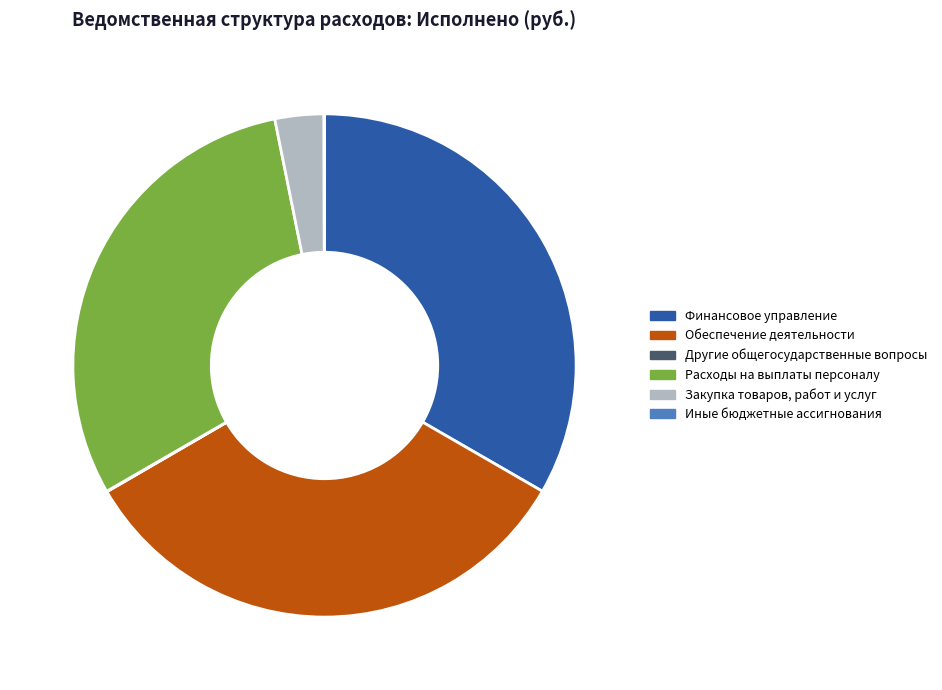

Does any single category account for the majority?

No